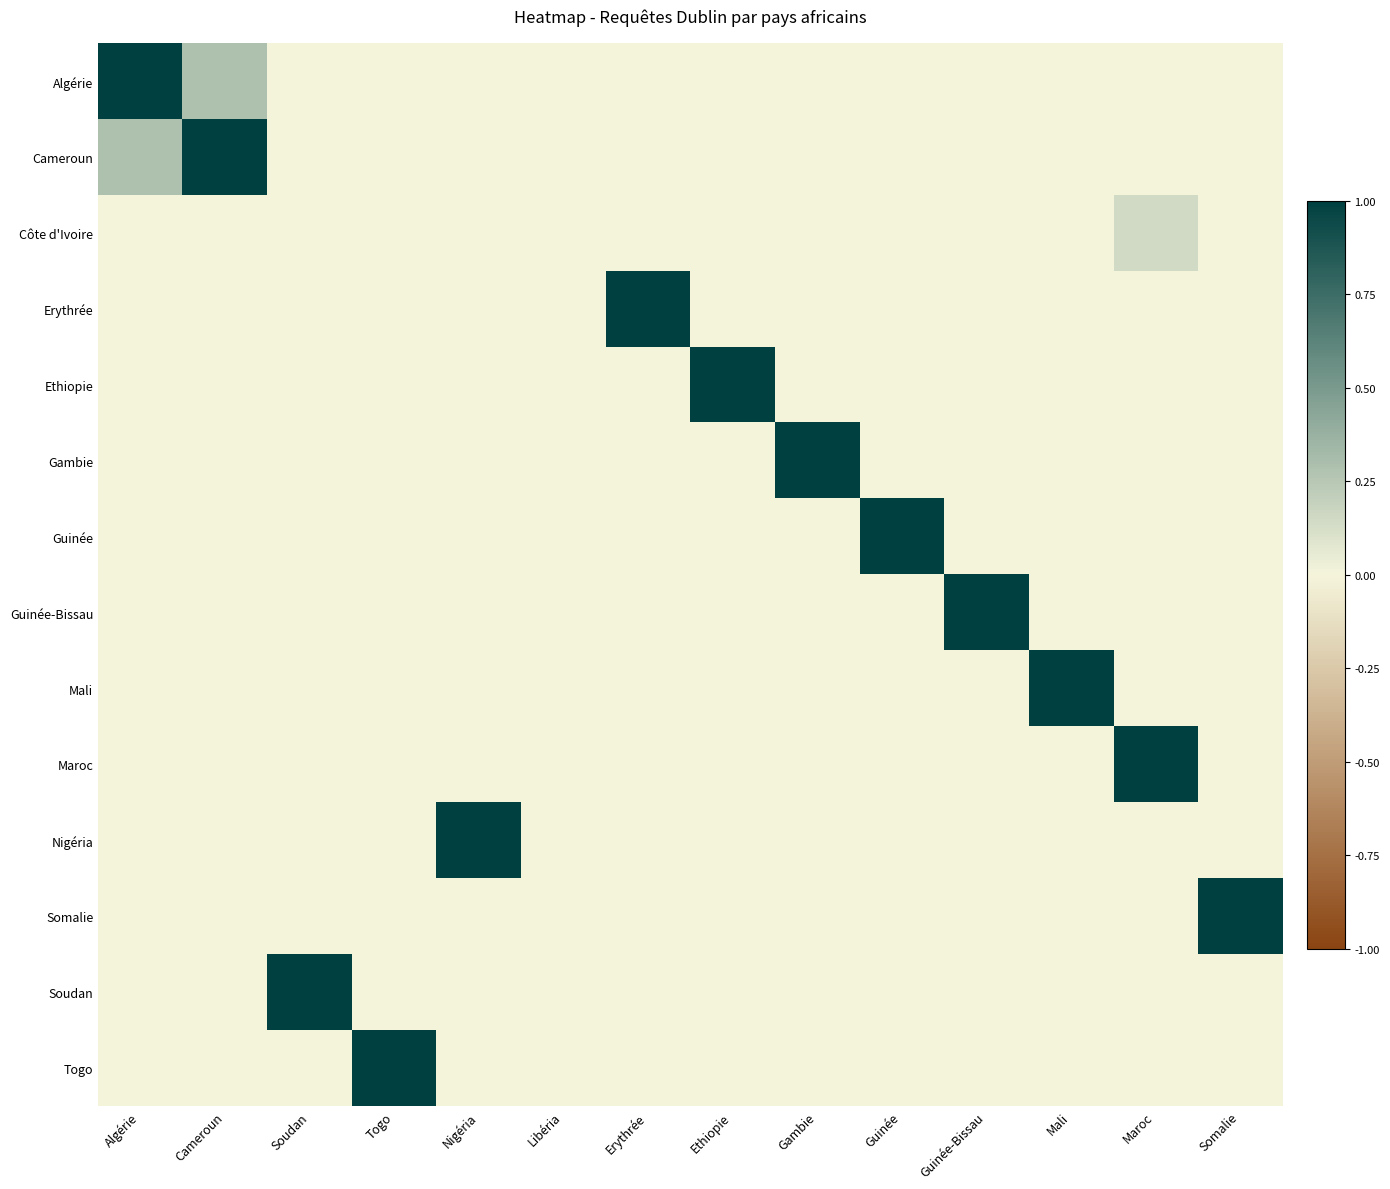

Between Guinée-Bissau and Togo, which is larger?

Guinée-Bissau